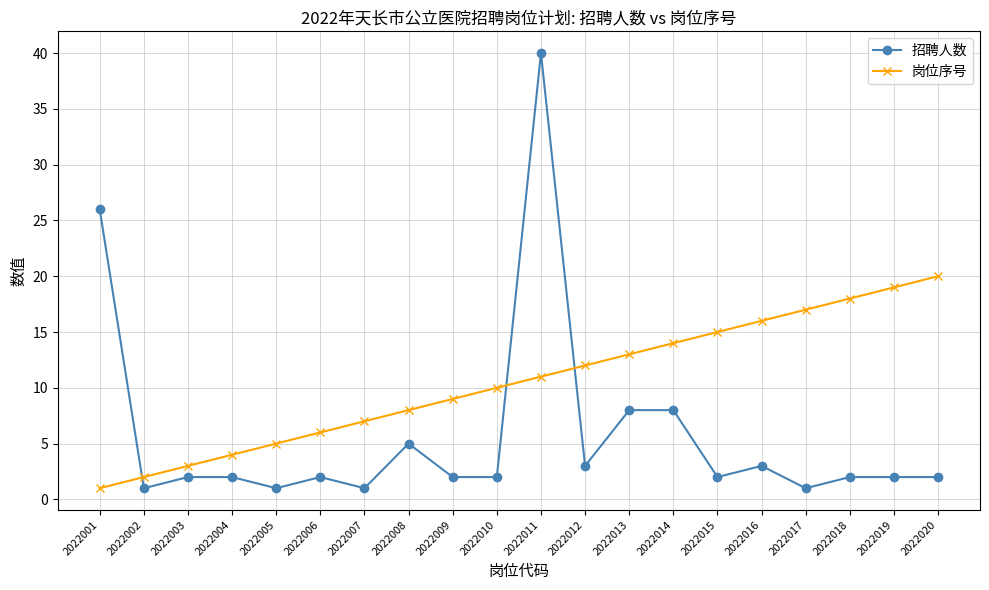

Which series has the widest spread of values?

招聘人数